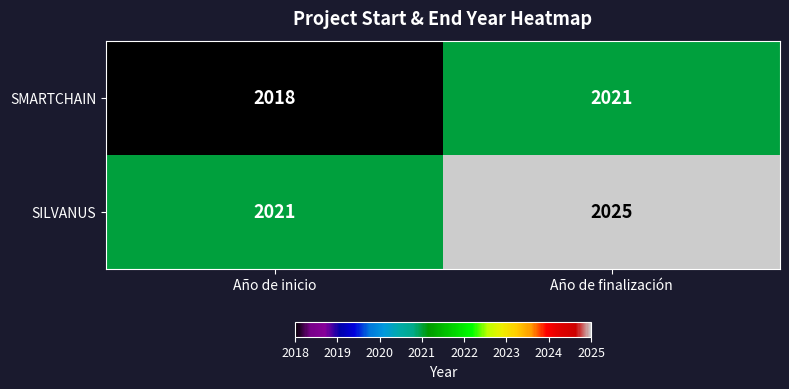

What is the difference between the SILVANUS values at Año de finalización and Año de inicio?

4